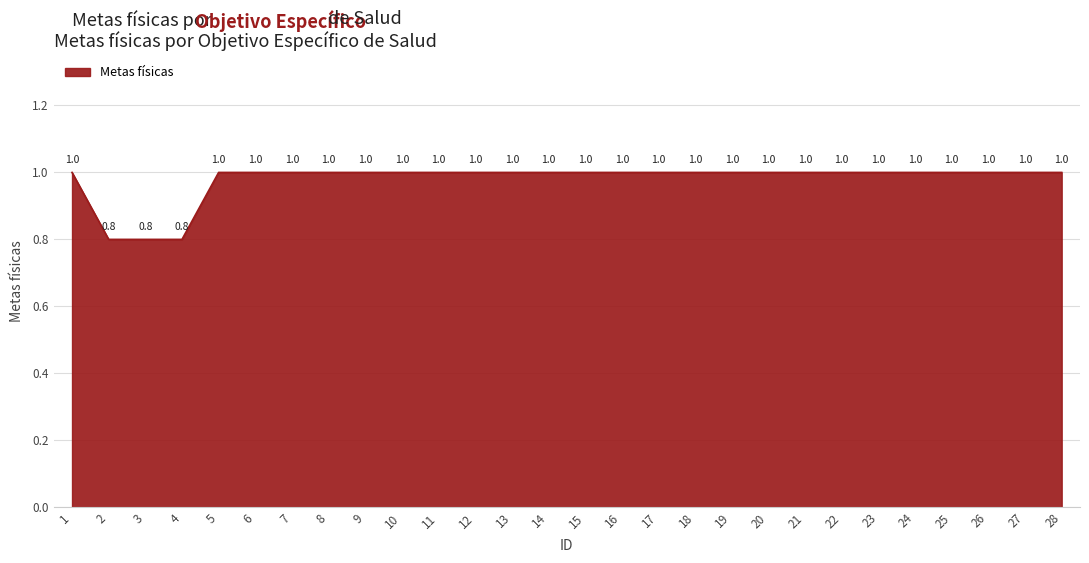

Approximately how many times larger is the value at 14 compared to 13?

1.0